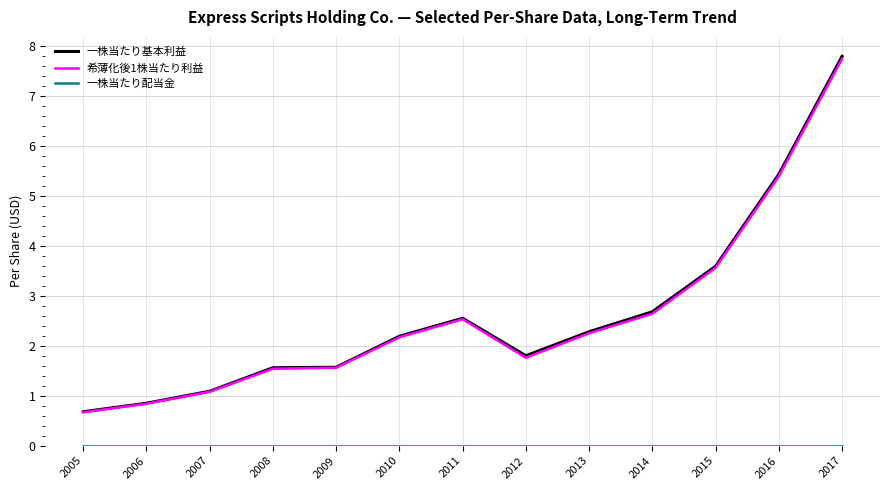

What is the difference between the 一株当たり基本利益 values at 2014 and 2010?

0.5